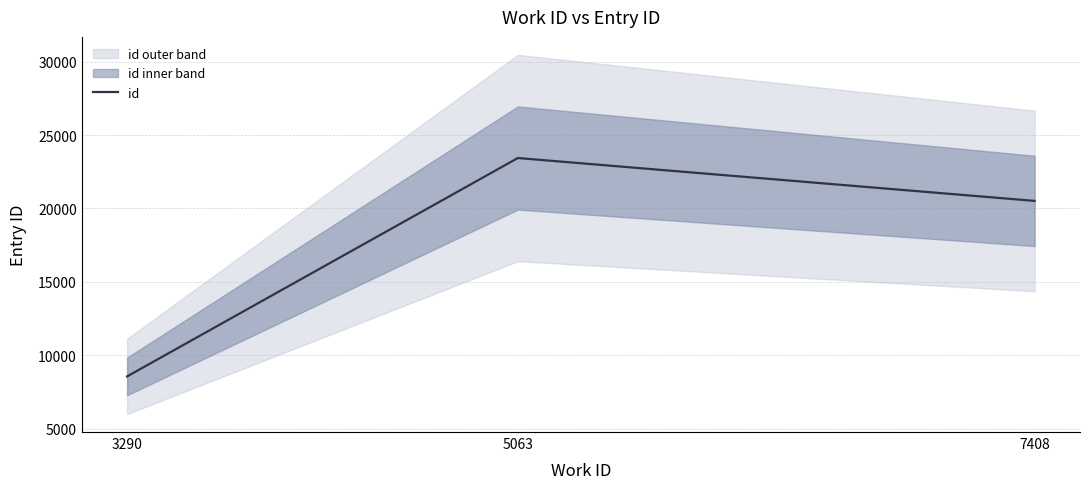

The value at 7408 is 20517. True or false?

True